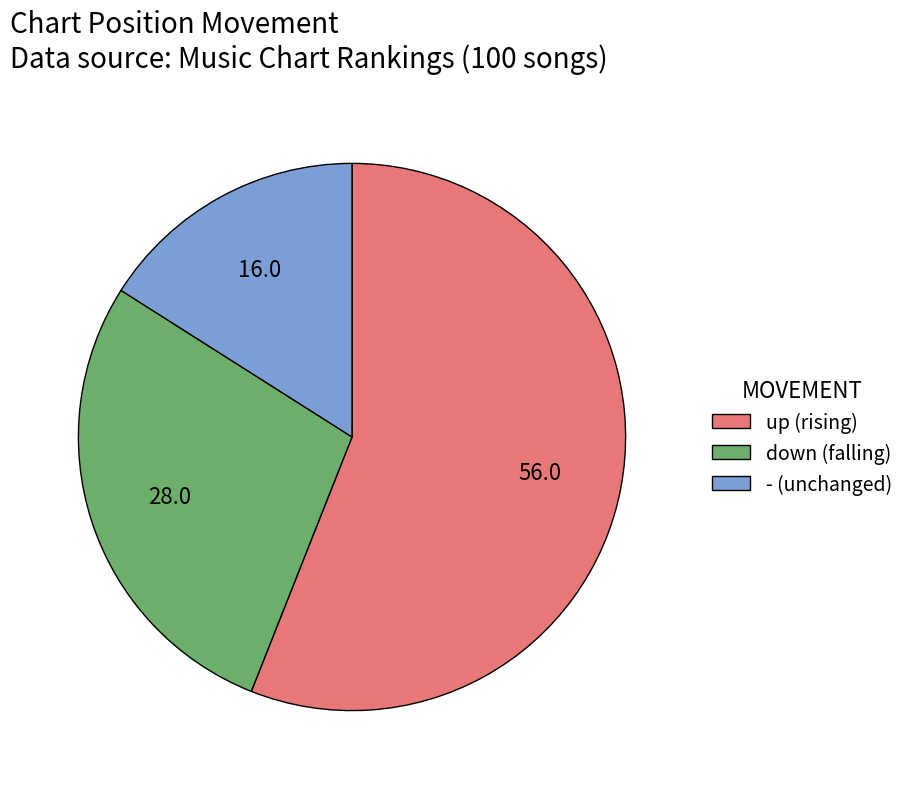

Does up represent more than half of the total?

Yes